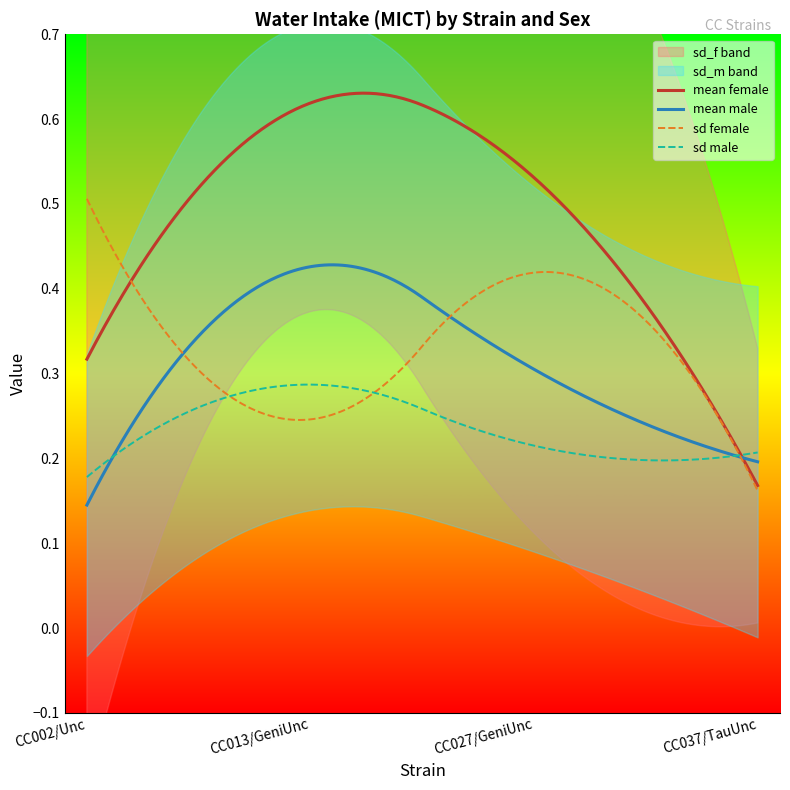

Count the mean_m values in the range 0 to 1.

4